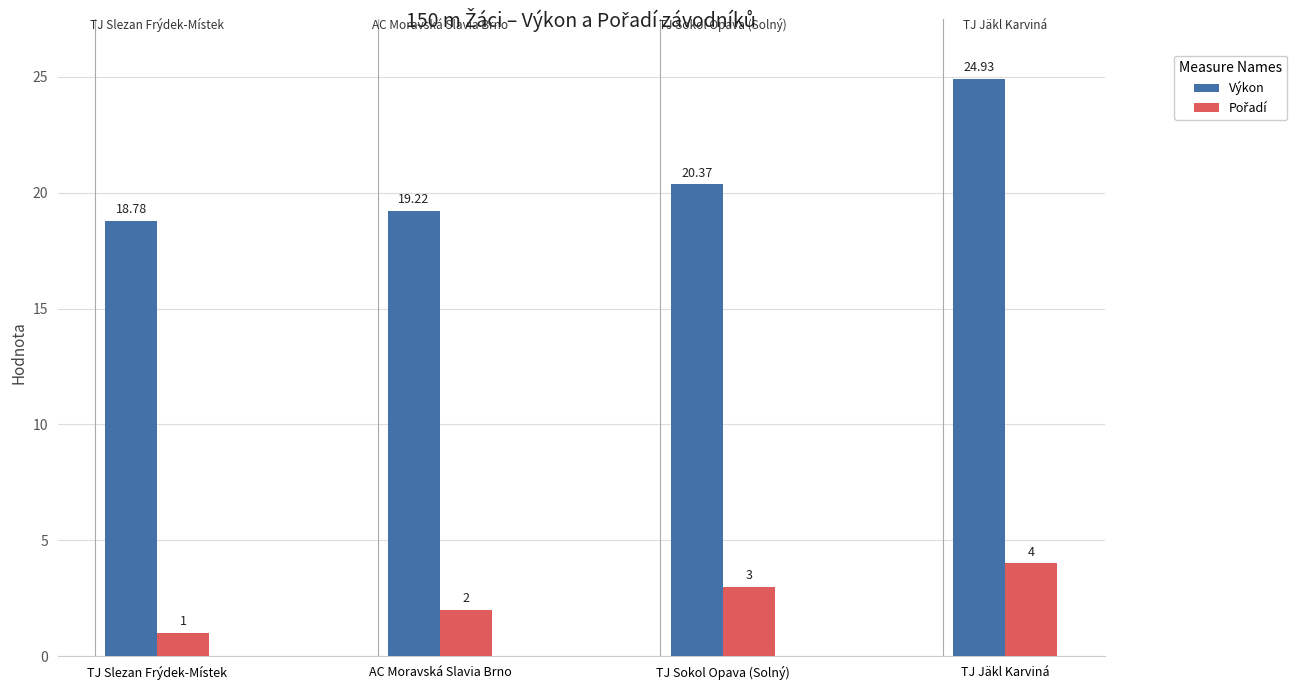

List the labels in order of Výkon value, largest first.

TJ Jäkl Karviná, TJ Sokol Opava (Solný), AC Moravská Slavia Brno, TJ Slezan Frýdek-Místek